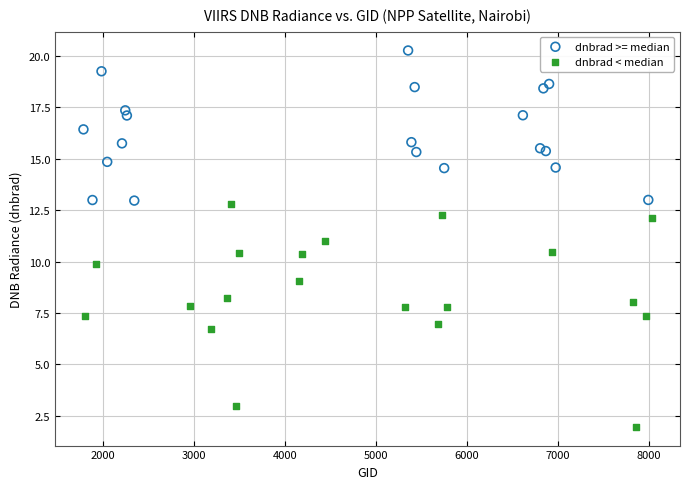

Which series contains the lowest Y value?

dnbrad < median